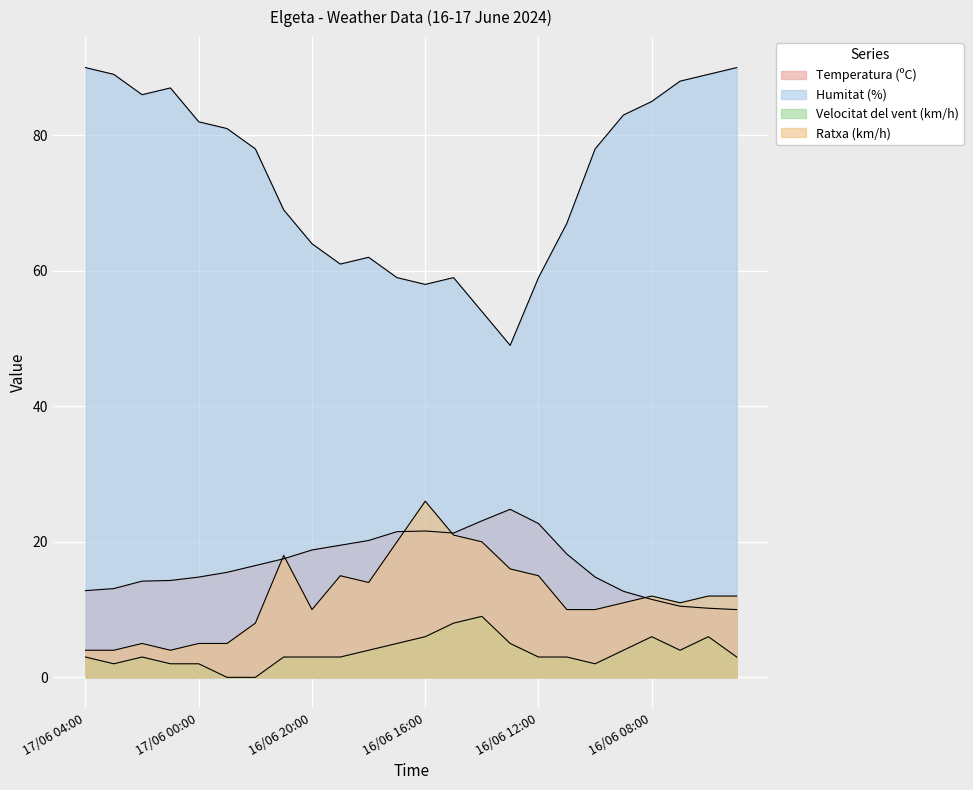

True or false: Temperatura (ºC) and Humitat (%) cross at least once.

False